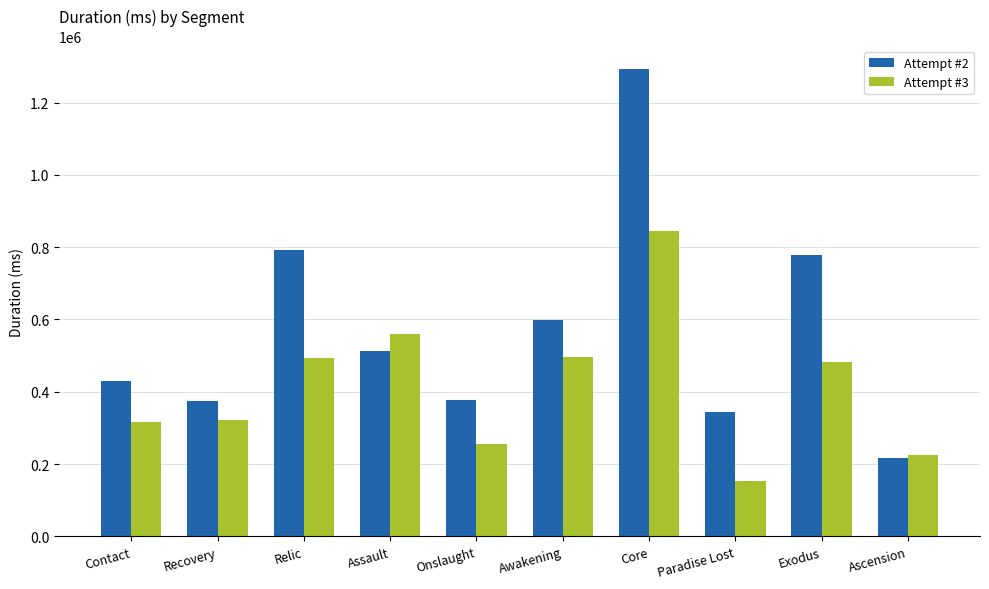

Which category has the highest value across all series?

Core